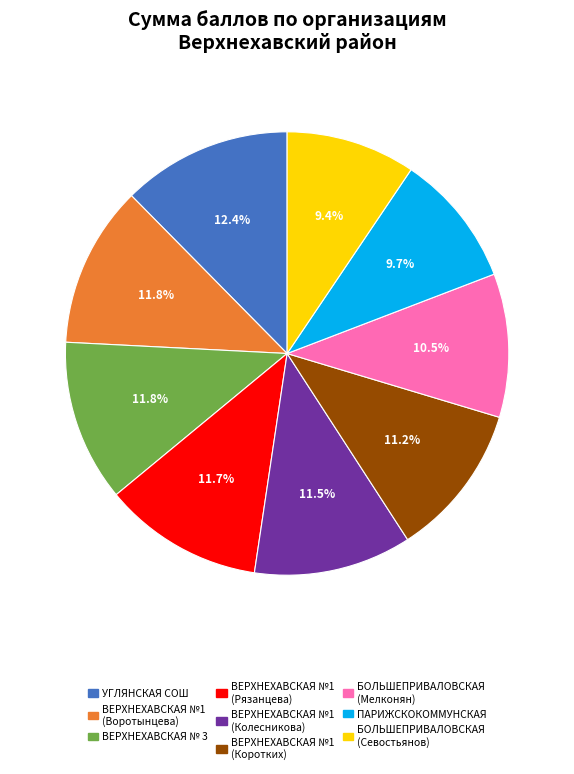

Does any single category account for the majority?

No